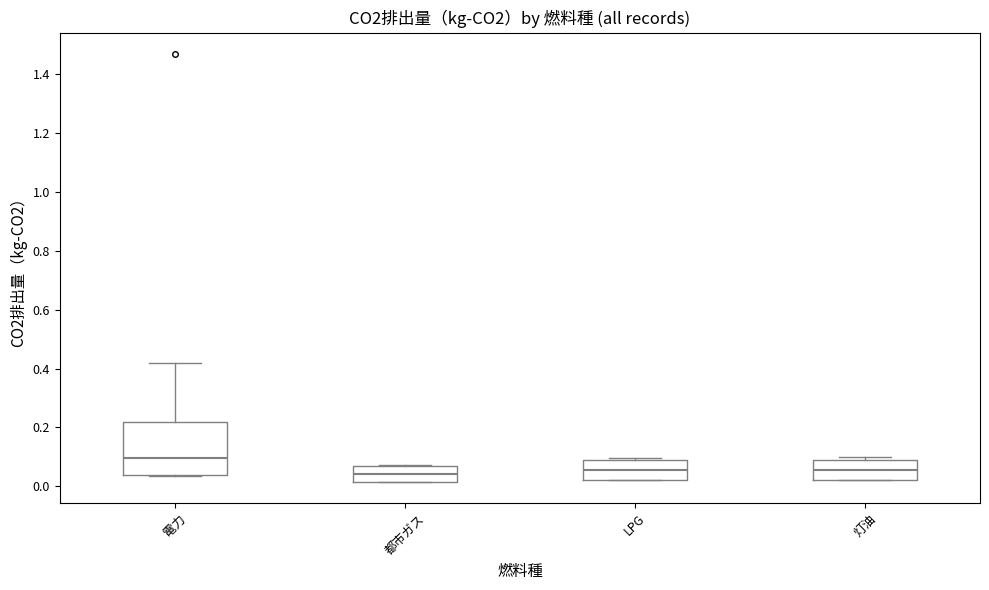

Reading left to right, transcribe this box plot: for each box, give where its median line is, the range the box spans, and where its two whiskers end, as read against the y-axis. The values are not printed on the chart, so give them approximately, as read against the axis.

電力: median 0.10, box 0.04 to 0.22, whiskers 0.04 to 0.42
都市ガス: median 0.04, box 0.02 to 0.06, whiskers 0.02 to 0.08
LPG: median 0.06, box 0.02 to 0.10, whiskers 0.02 to 0.10 (just above the box's upper edge)
灯油: median 0.06, box 0.02 to 0.08, whiskers 0.02 to 0.10